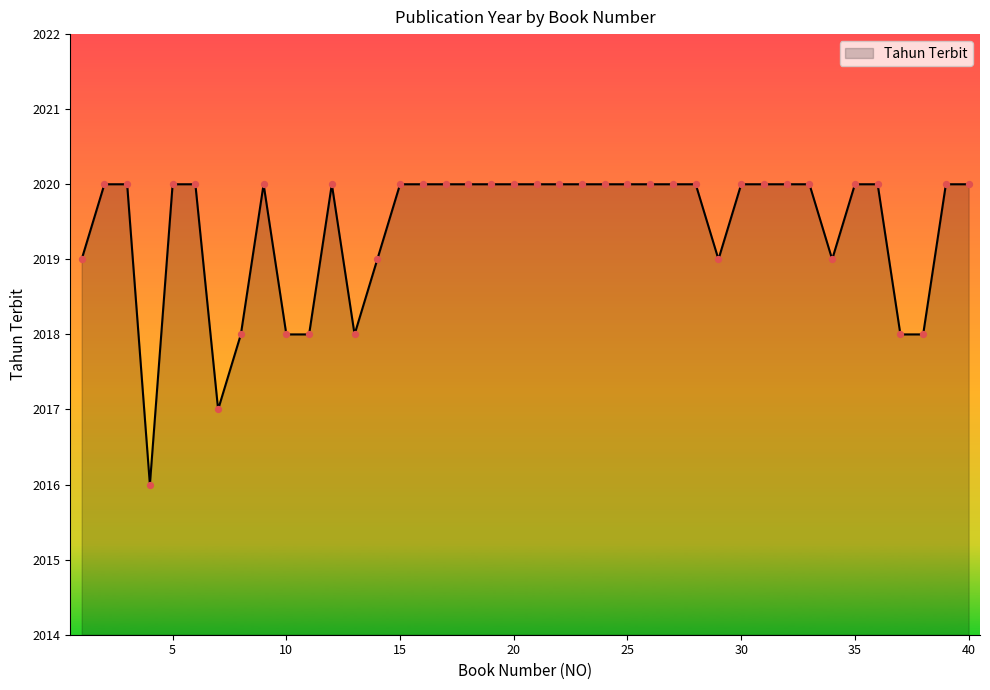

What is the greatest value displayed?

2020